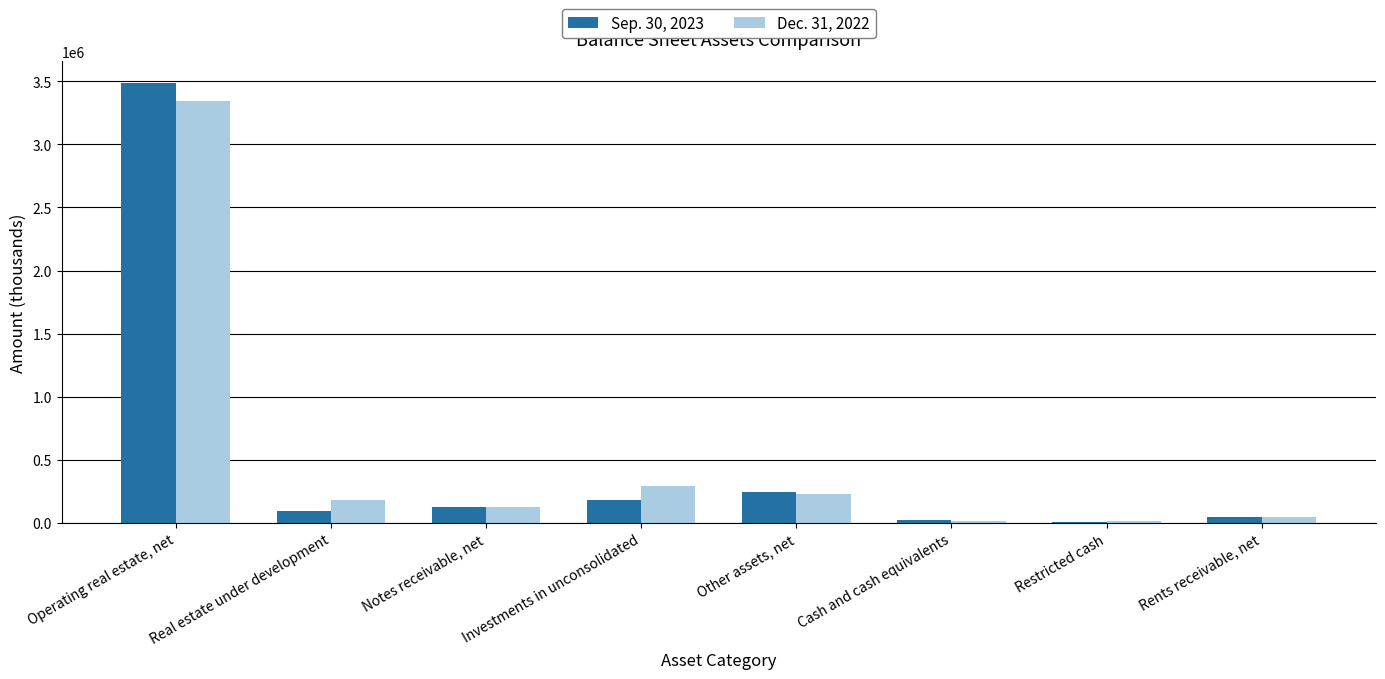

Which category has the highest value in the Dec. 31, 2022 series?

Operating real estate, net